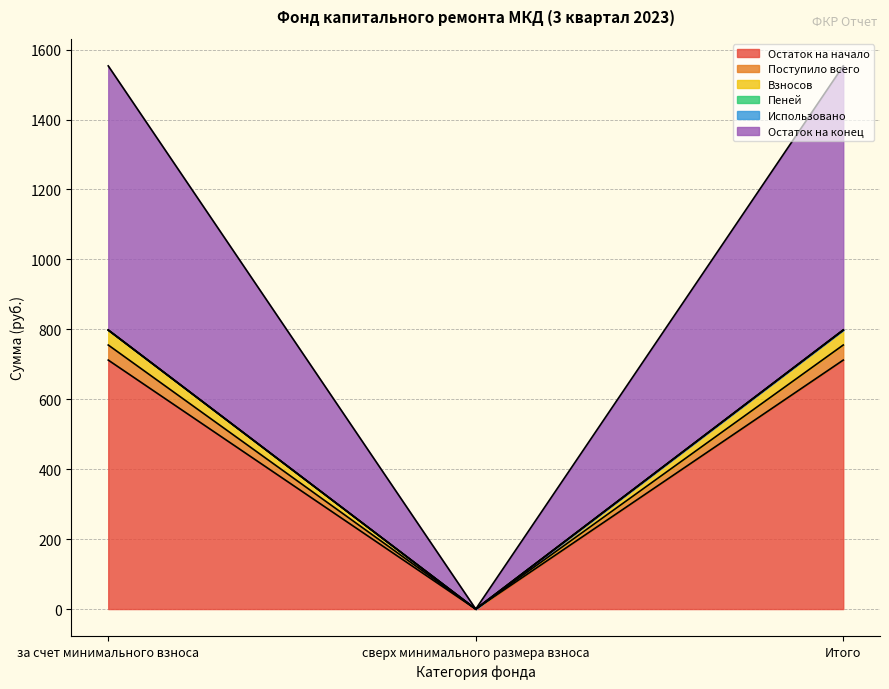

What is the highest value of the Остаток на начало series?

712.1